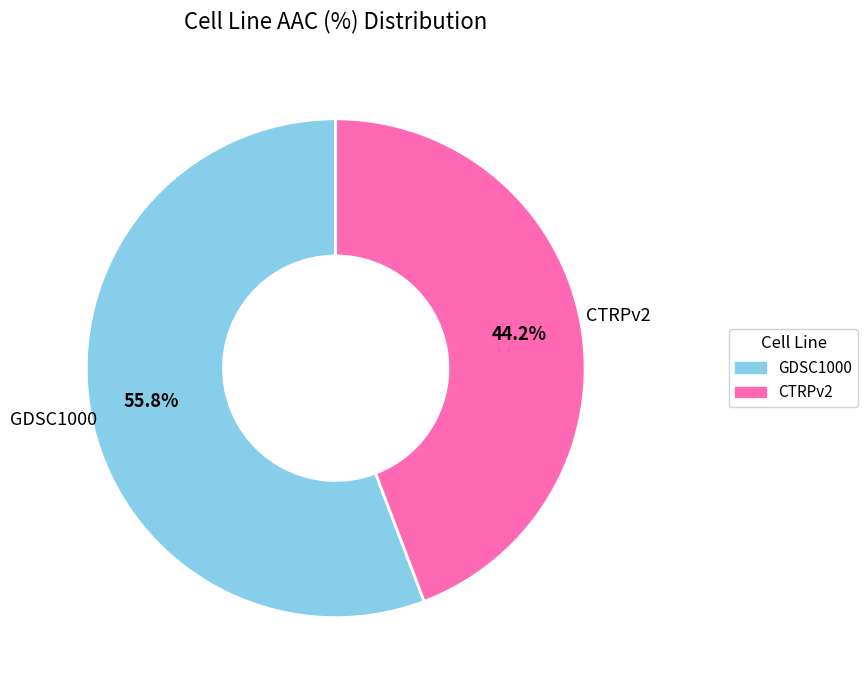

Does CTRPv2 represent more than half of the total?

No